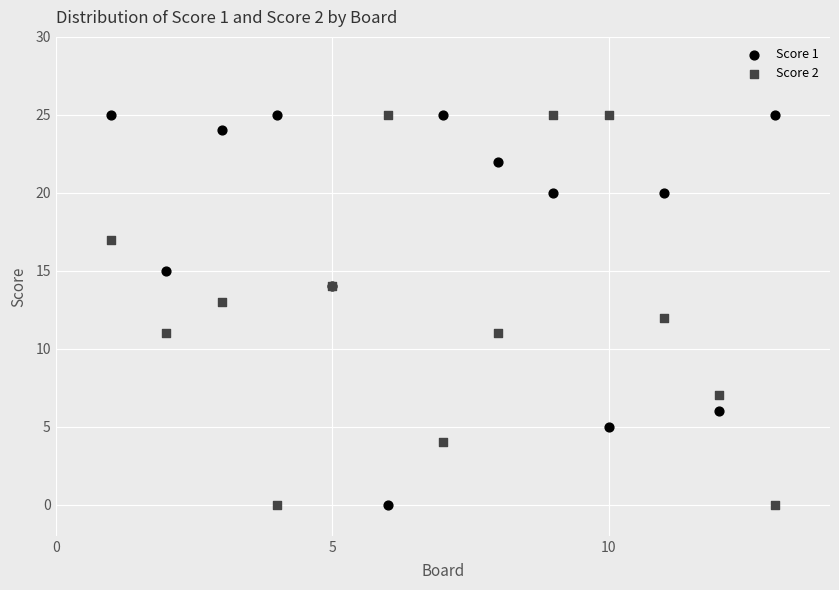

What is the X range (max minus min) for the scatter plot?

12